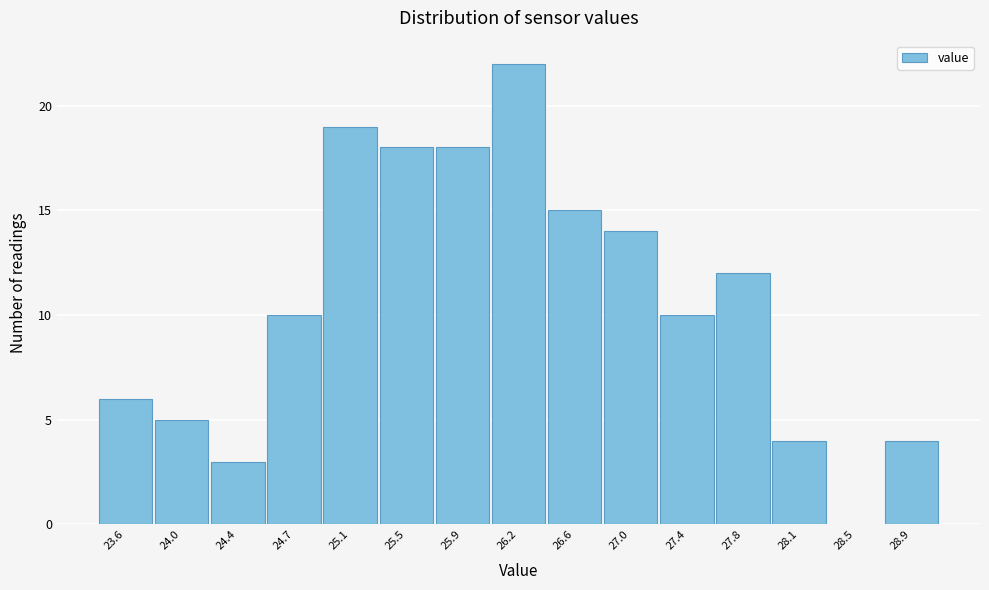

Reading left to right, extract all data points from this chart.

23.6=6	24.0=5	24.4=3	24.7=10	25.1=19	25.5=18	25.9=18	26.2=22	26.6=15	27.0=14	27.4=10	27.8=12	28.1=4	28.5=0	28.9=4